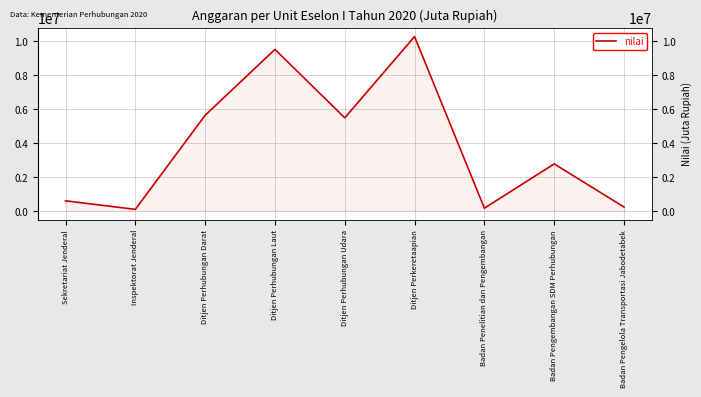

How many lines are shown in the chart?

1